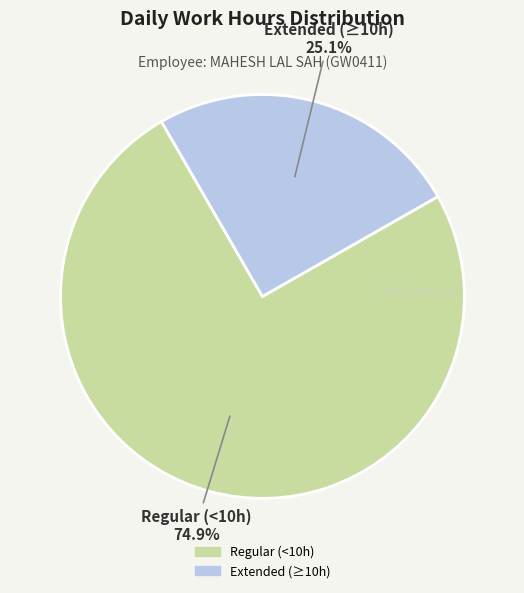

How many slices are in this pie chart?

2